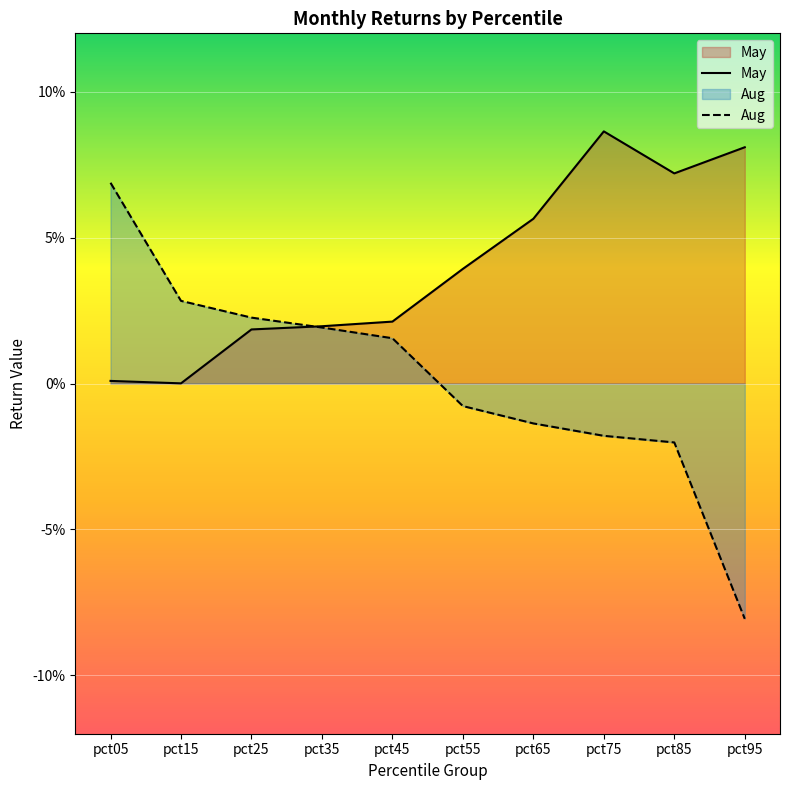

At which label does May reach its minimum?

pct15